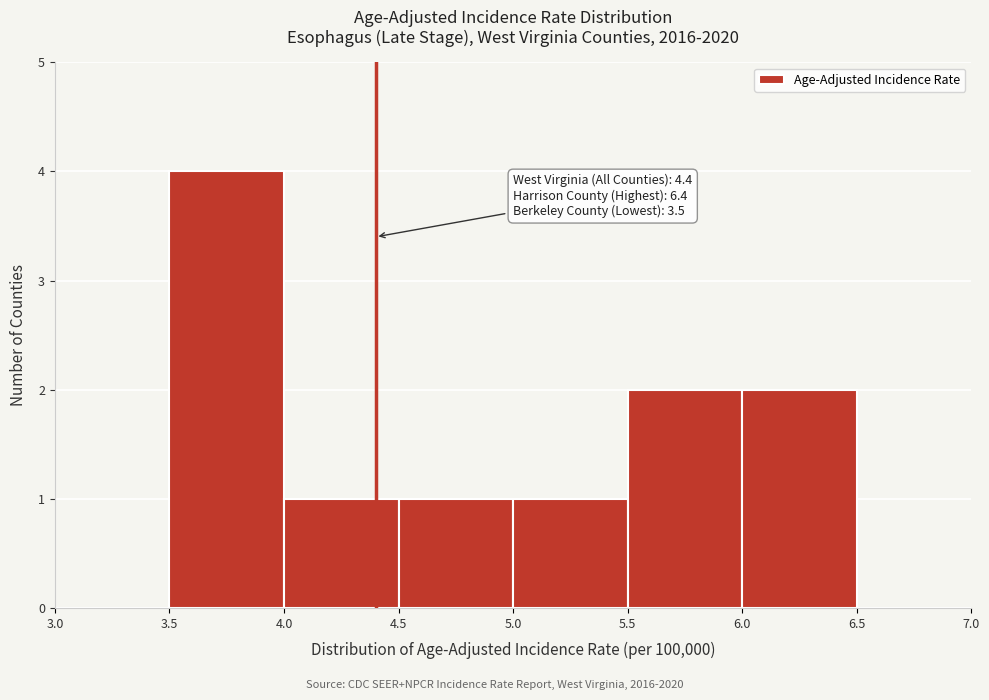

Which range on the x-axis has the tallest bar?

3.5 to 4.0